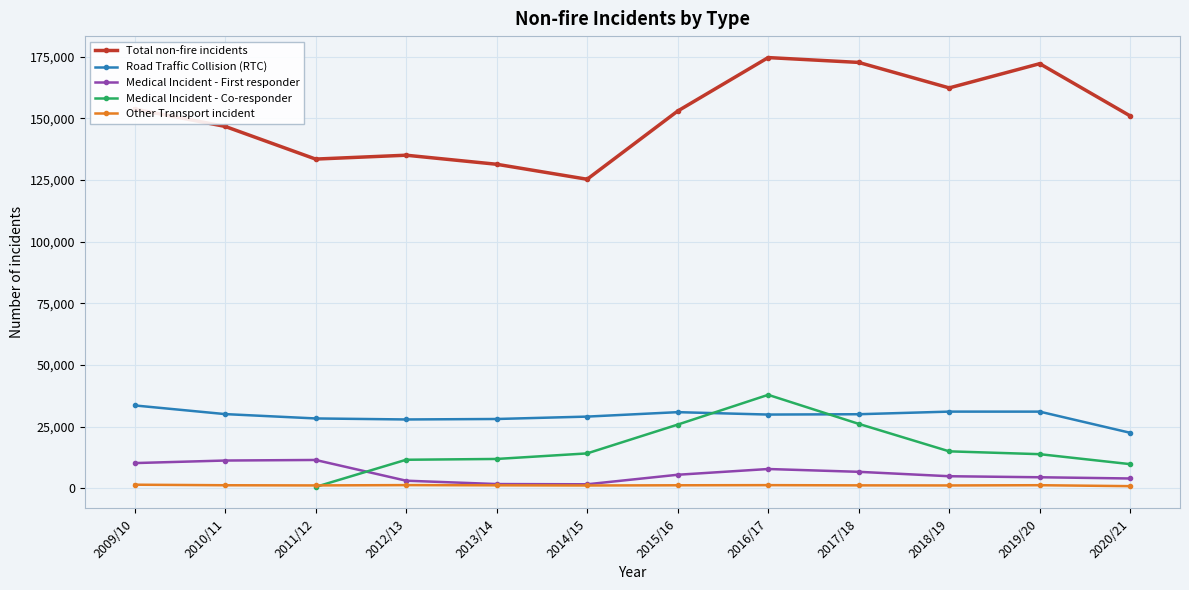

How many distinct data groups are displayed?

5